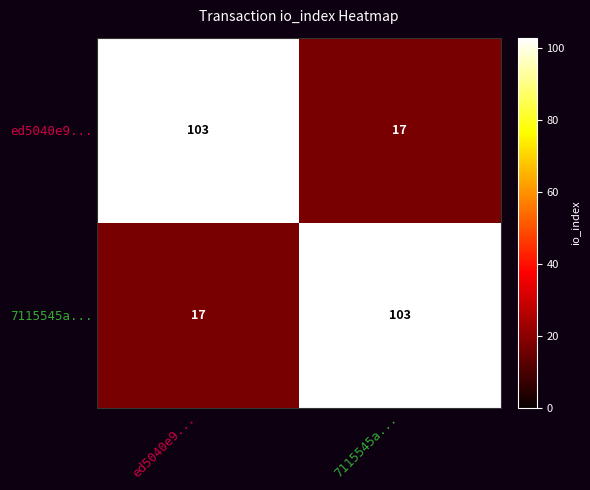

Where is 7115545a... nearest to the value 60?

ed5040e9...